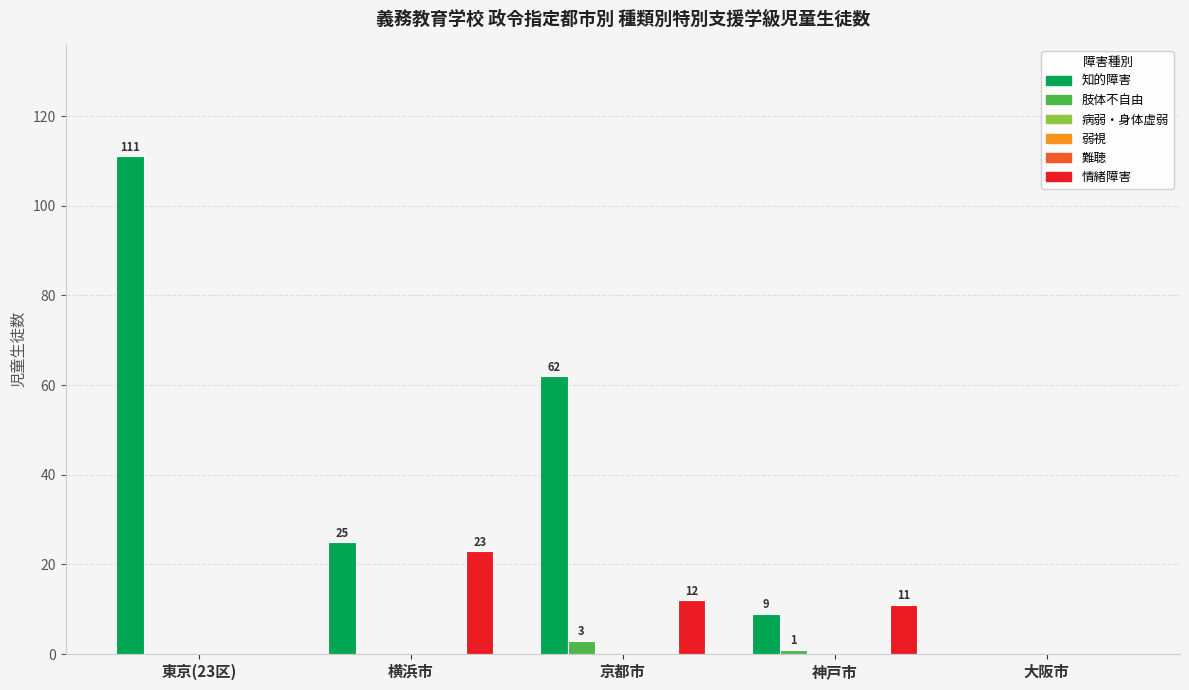

At 大阪市, list the series in order from largest to smallest.

知的障害, 肢体不自由, 病弱・身体虚弱, 弱視, 難聴, 情緒障害